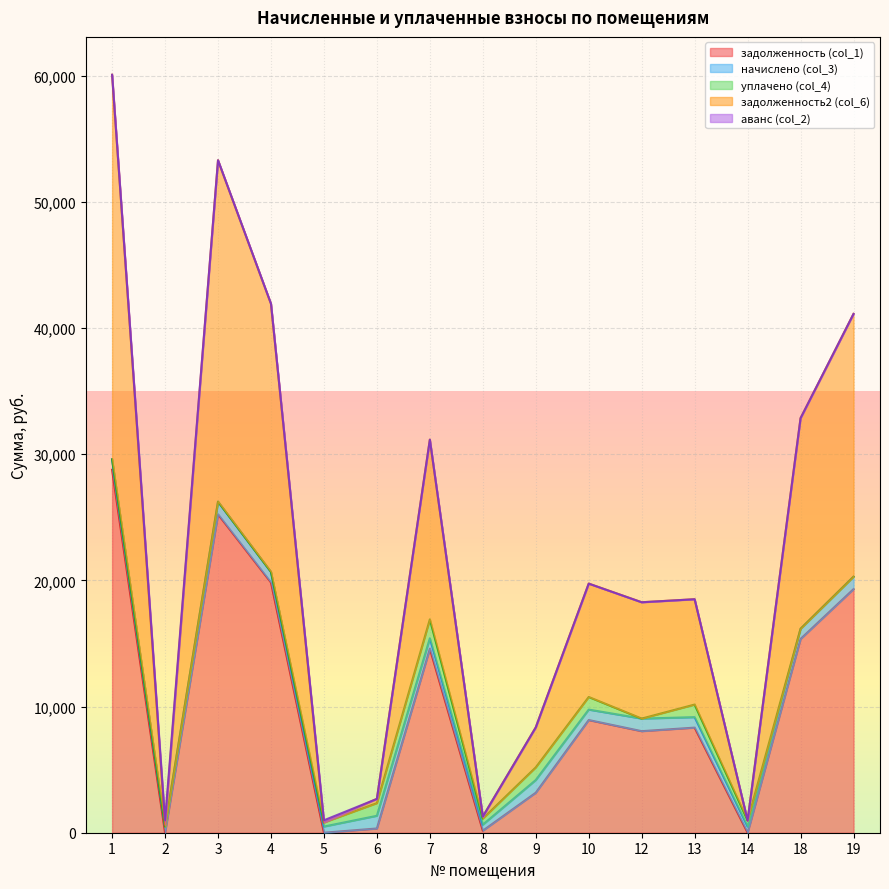

How many positive values does the задолженность (col_1) series have?

12